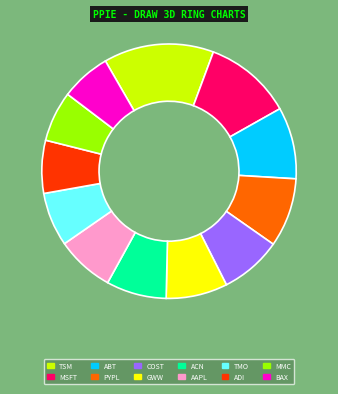

What is the largest slice in the pie chart?

TSM